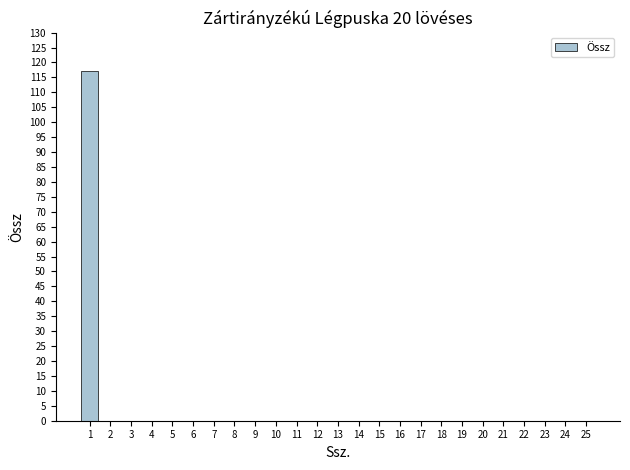

What is the sum of all values?

117